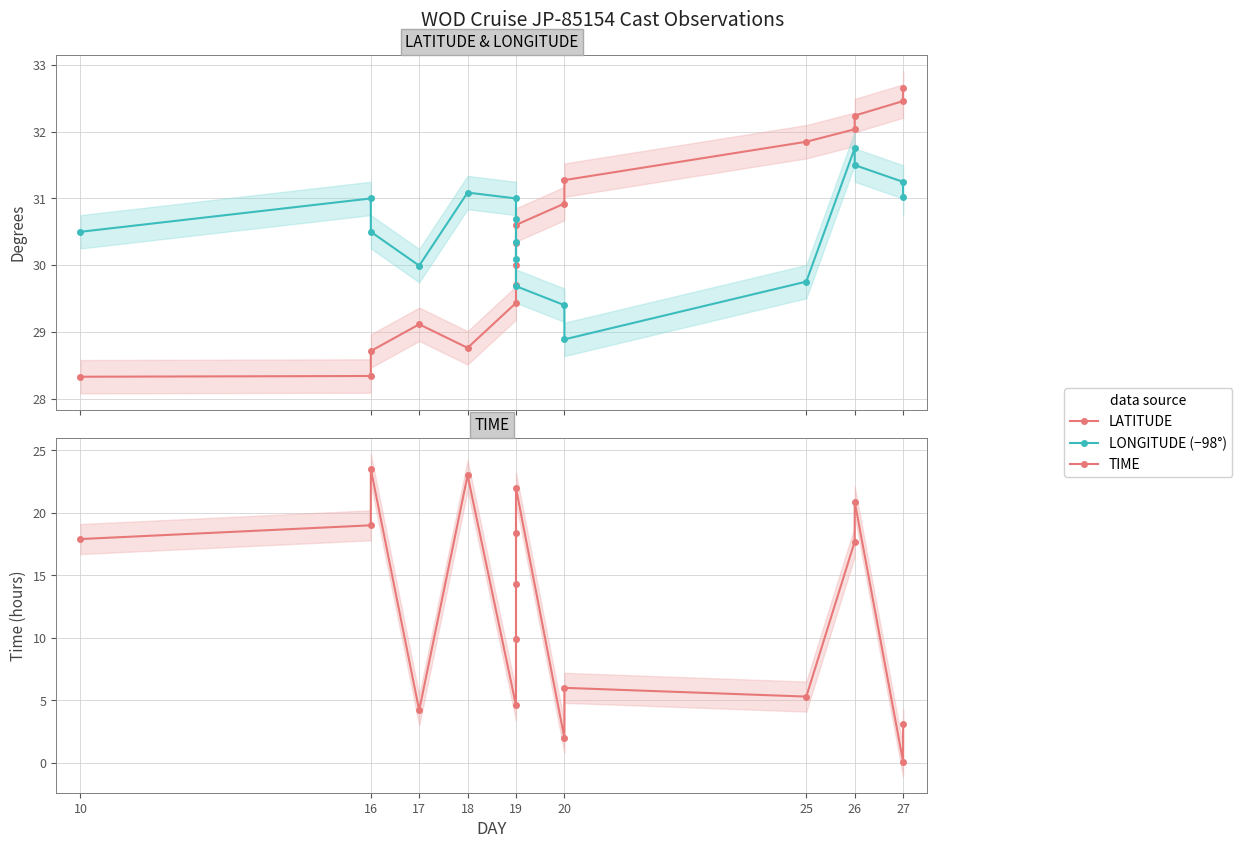

What are all the series names shown in the legend?

LATITUDE, LONGITUDE (−98°), TIME